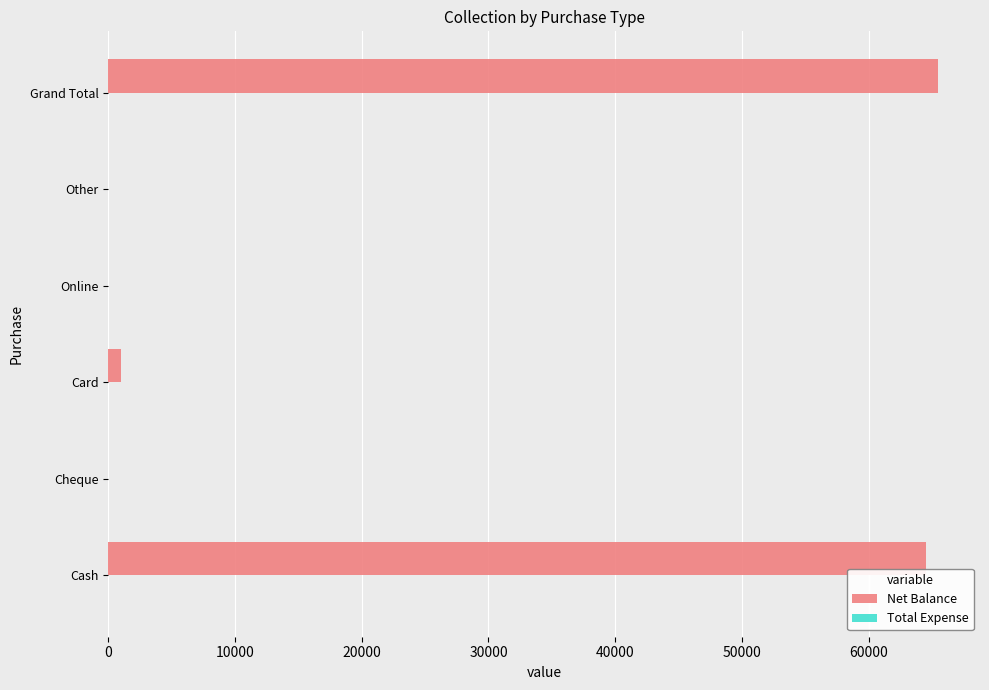

The value at Other is 0. True or false?

True